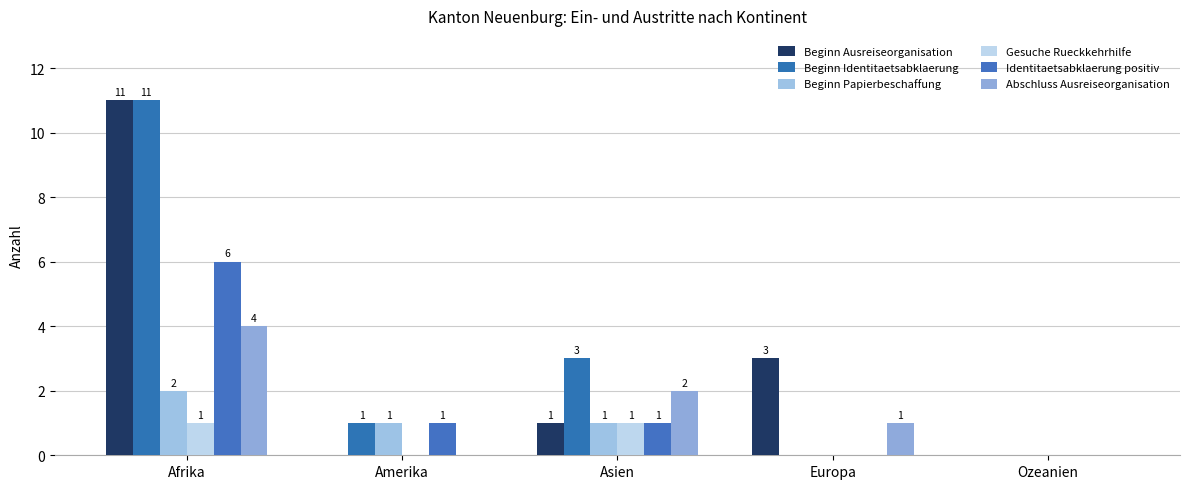

What is the difference between the Beginn Papierbeschaffung values at Asien and Ozeanien?

1